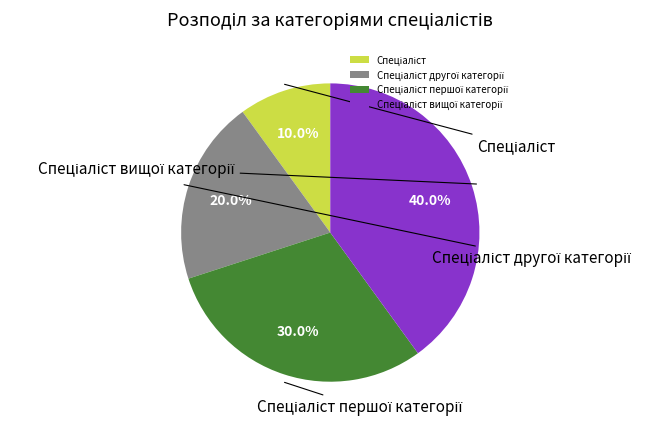

Is there a majority slice in this chart?

No